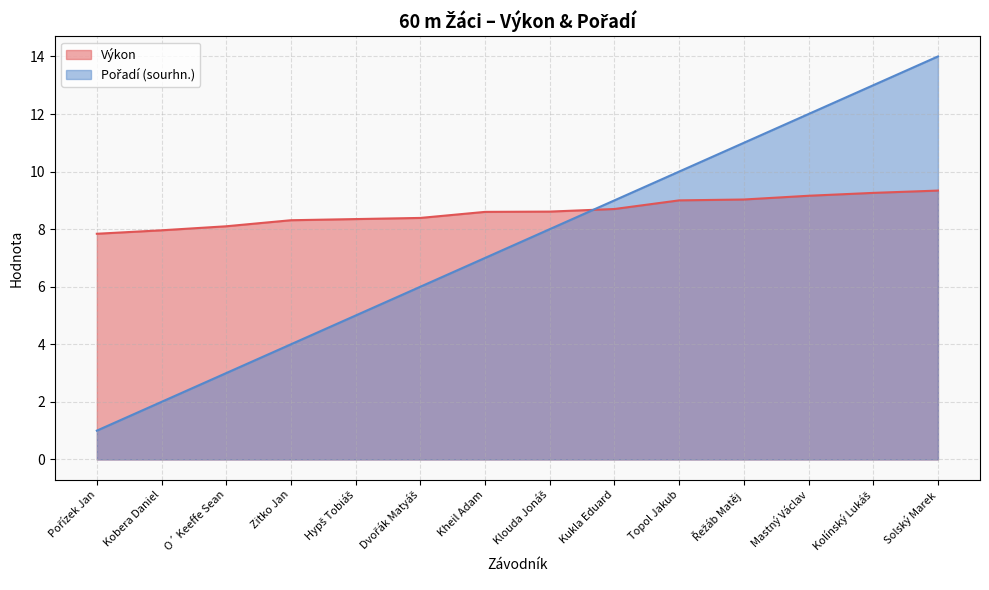

What is the highest value of the Výkon series?

9.3